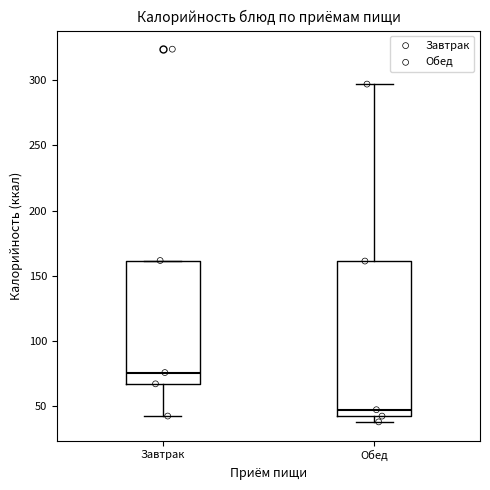

Comparing the boxes themselves (not the whiskers), which one is the tallest?

Обед